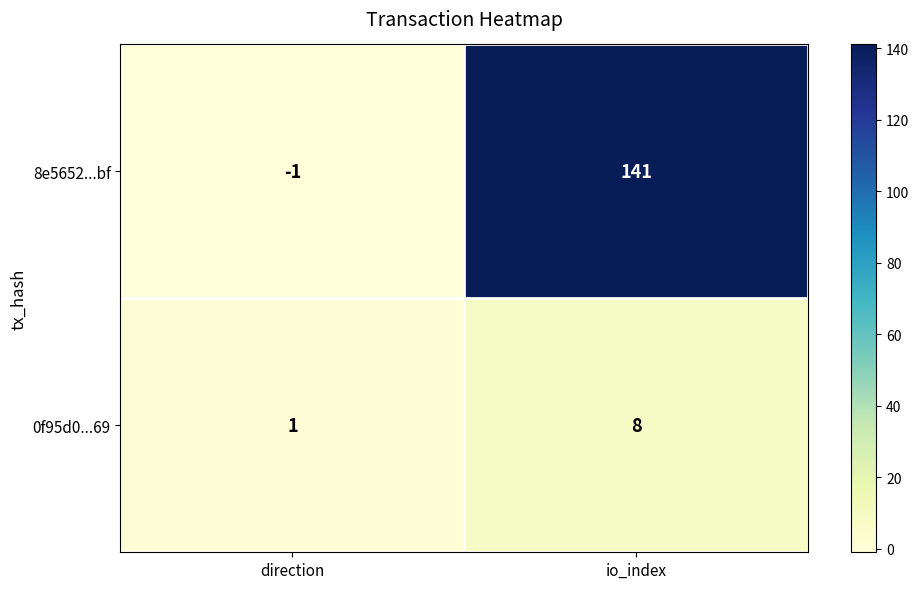

The 8e5652...bf series shows 240 at io_index. True or false?

False